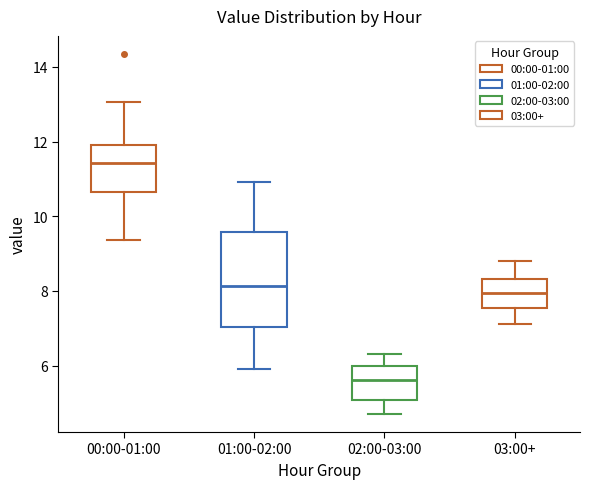

Reading left to right, read every box against the y-axis: the position of its median line, the range the box covers, and the ends of its whiskers. The values are not printed on the chart, so give them approximately, as read against the axis.

00:00-01:00: median 11.4, box 10.6 to 12.0, whiskers 9.4 to 13.0
01:00-02:00: median 8.2, box 7.0 to 9.6, whiskers 6.0 to 11.0
02:00-03:00: median 5.6, box 5.0 to 6.0, whiskers 4.8 to 6.4
03:00+: median 8.0, box 7.6 to 8.4, whiskers 7.2 to 8.8